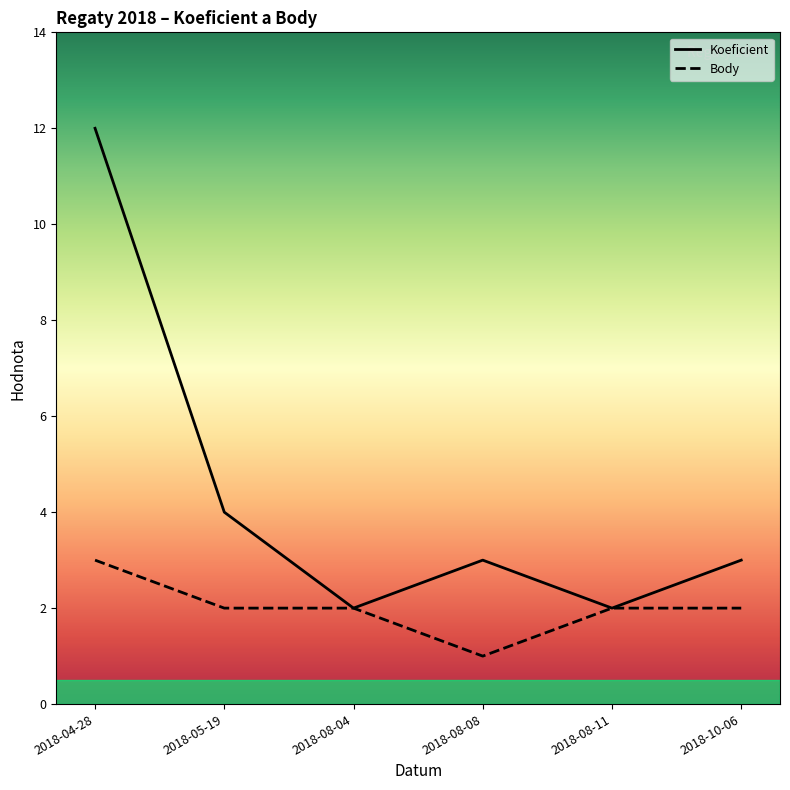

The value of Koeficient at 2018-08-04 is 2. True or false?

True